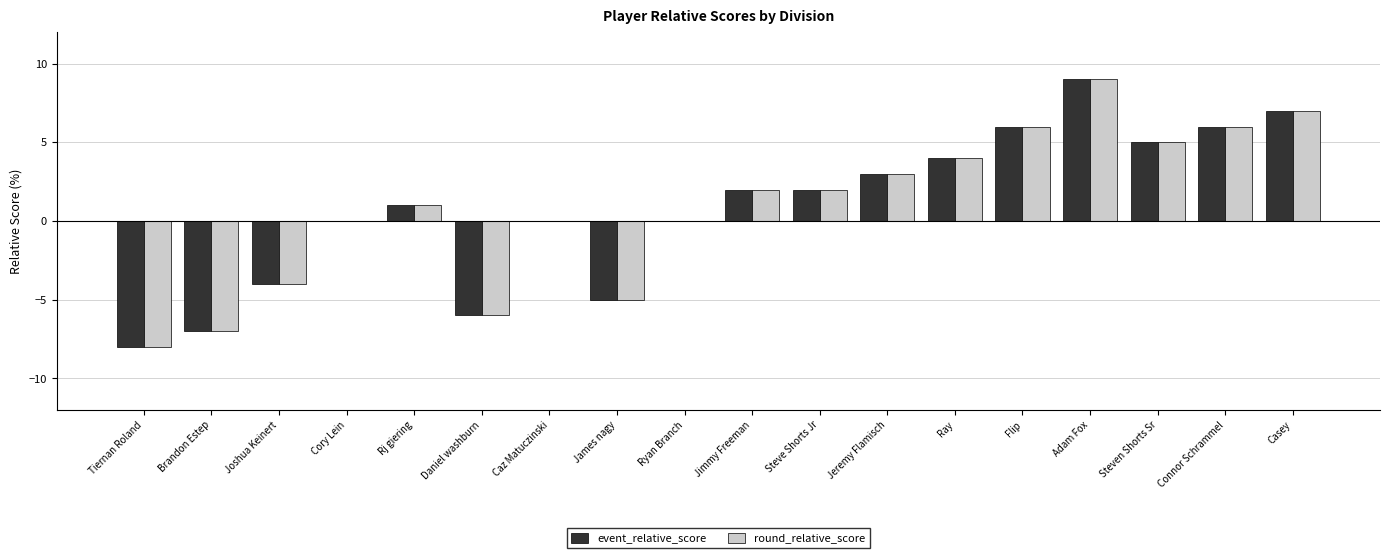

How many data points does each series have?

18